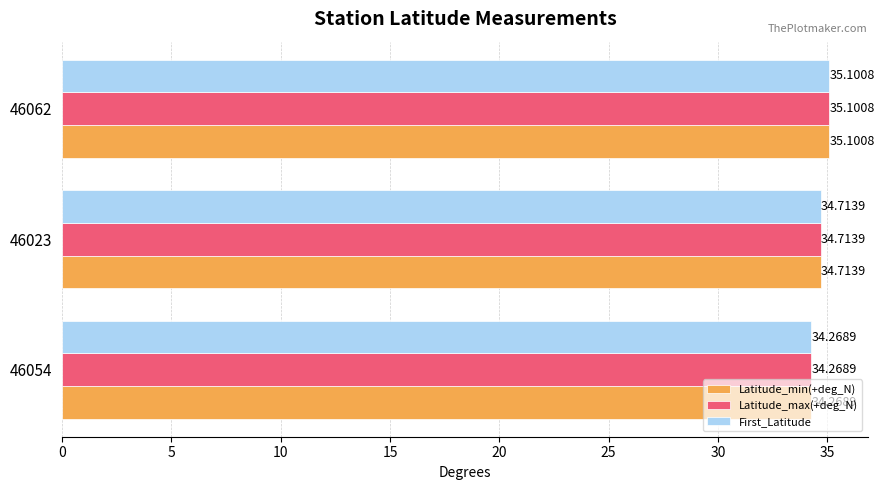

Rank the categories by Latitude_max(+deg_N) value from lowest to highest.

46054, 46023, 46062